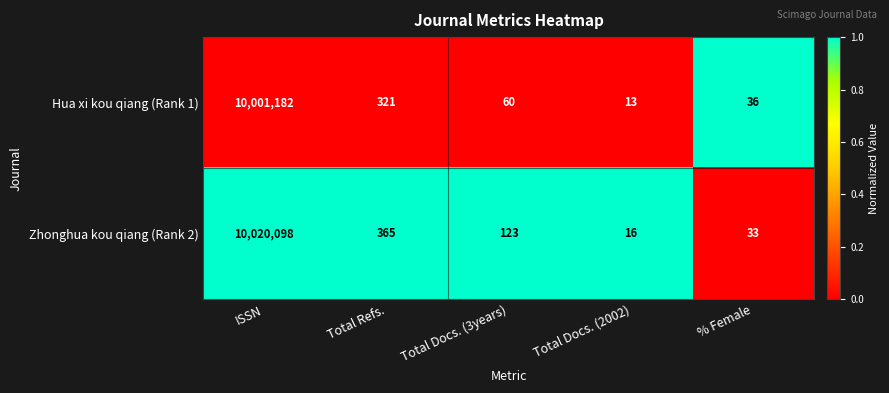

Is it true that Zhonghua kou qiang (Rank 2) equals 33 at % Female?

True